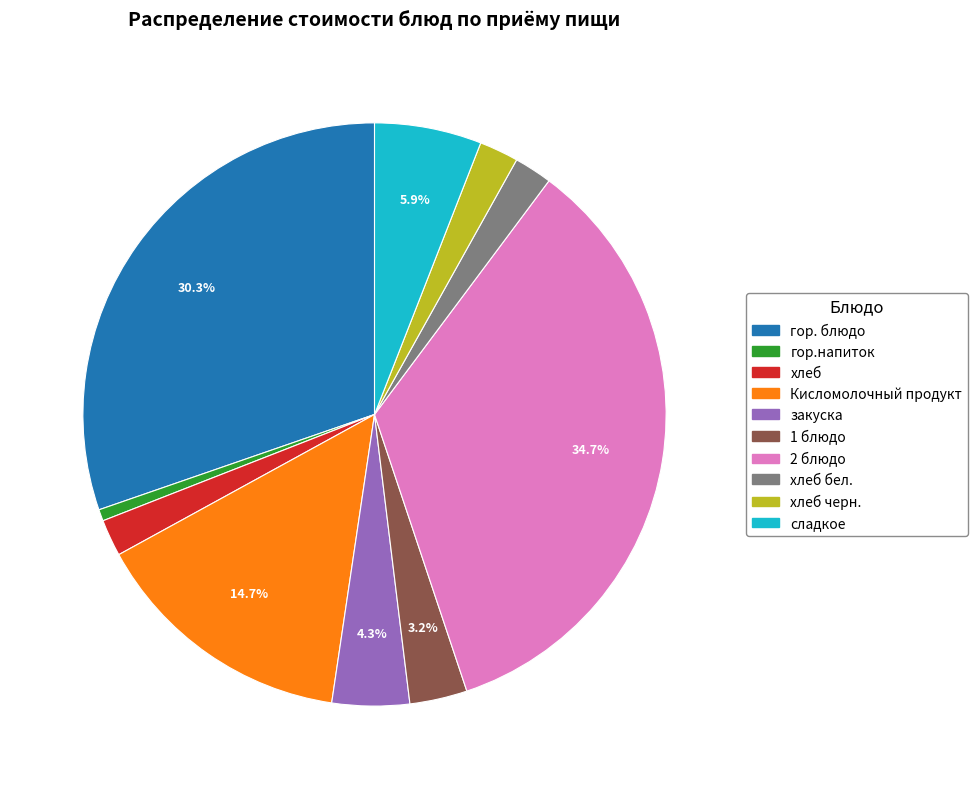

To the nearest percent, what is the difference between the largest and smallest slice percentages?

34%